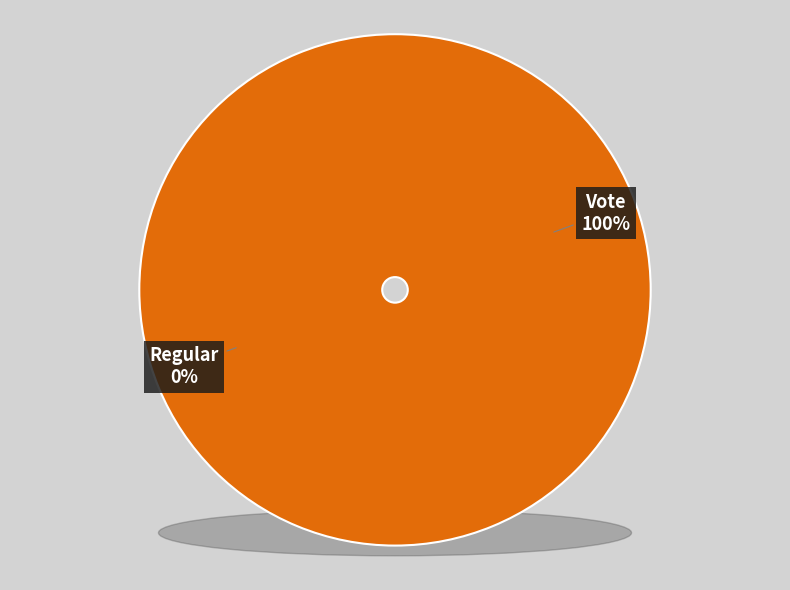

To the nearest percent, what is the combined percentage of Vote and Regular?

100%